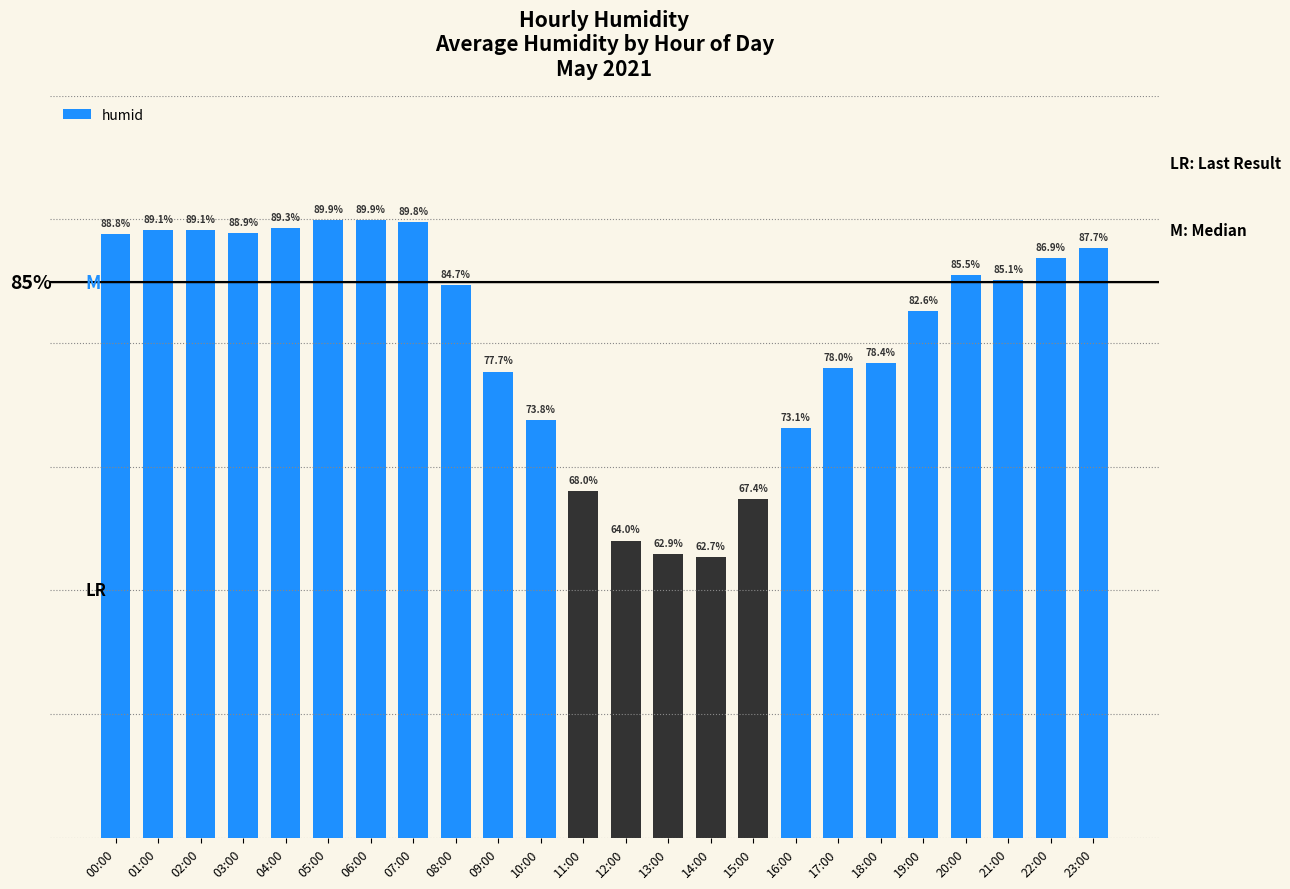

Which category has the lowest value across all series?

14:00